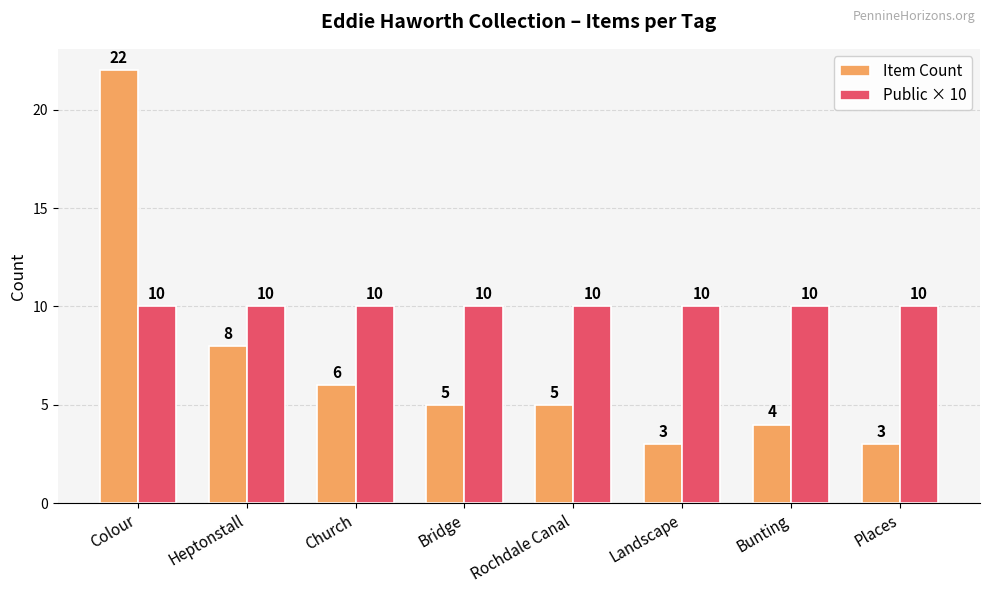

Which series has the widest spread of values?

Item Count